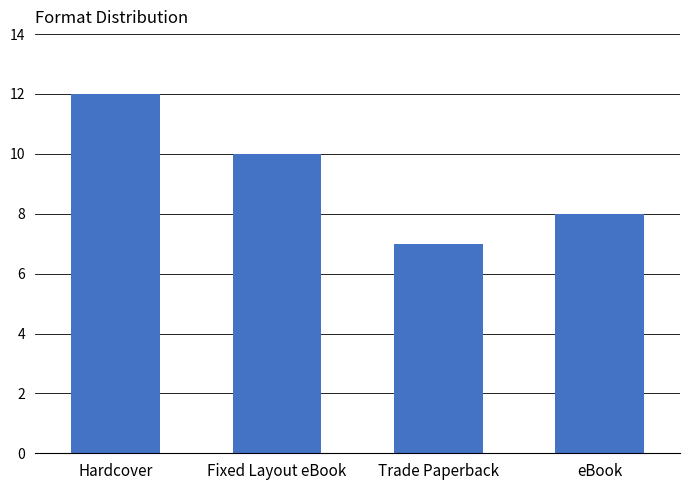

How many values are below 10?

2